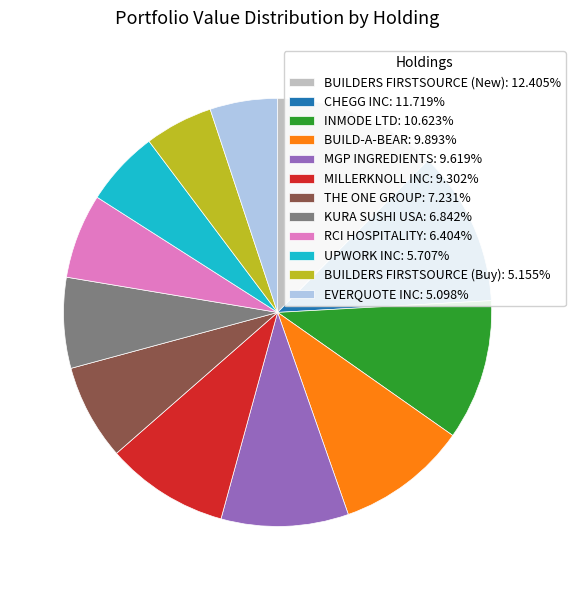

Is it true that BUILDERS FIRSTSOURCE (New) is 12% of the pie?

True